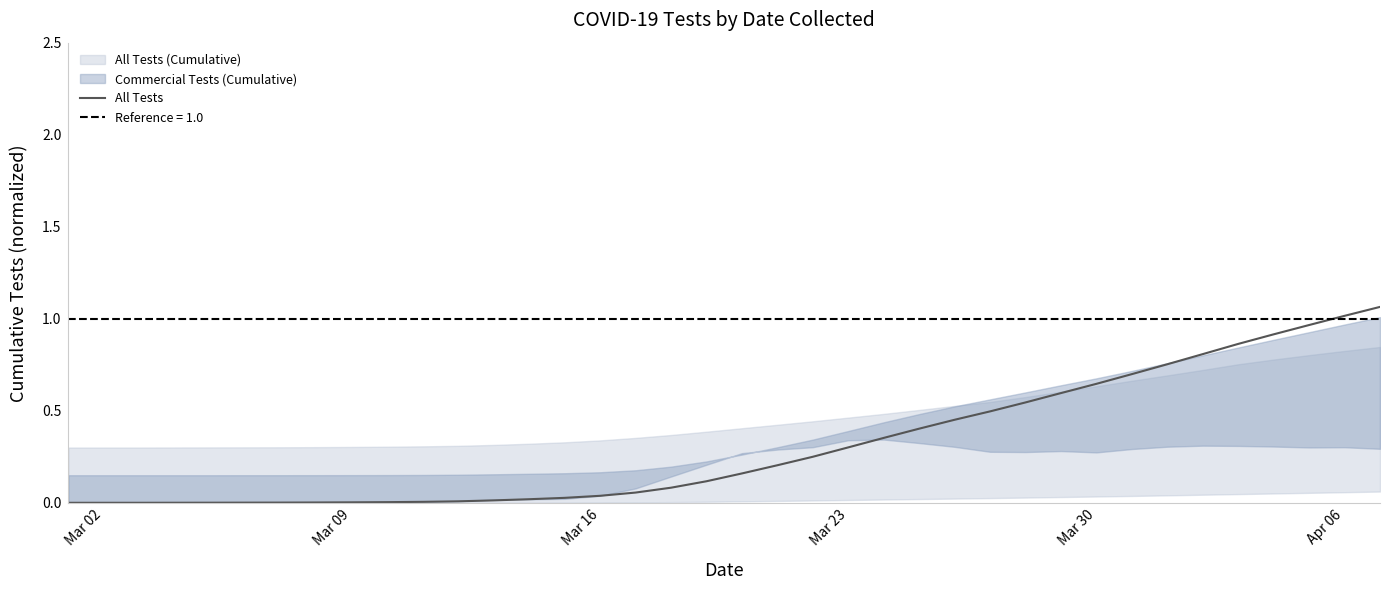

Reading right to left, transcribe all the data shown in this chart.

1.1	1.0	1.0	0.9	0.9	0.8	0.8	0.7	0.6	0.6	0.5	0.5	0.5	0.4	0.4	0.3	0.3	0.2	0.2	0.1	0.1	0.1	0.0	0.0	0.0	0.0	0.0	0.0	0.0	0.0	0.0	0.0	0.0	0.0	0.0	0.0	0.0	0.0